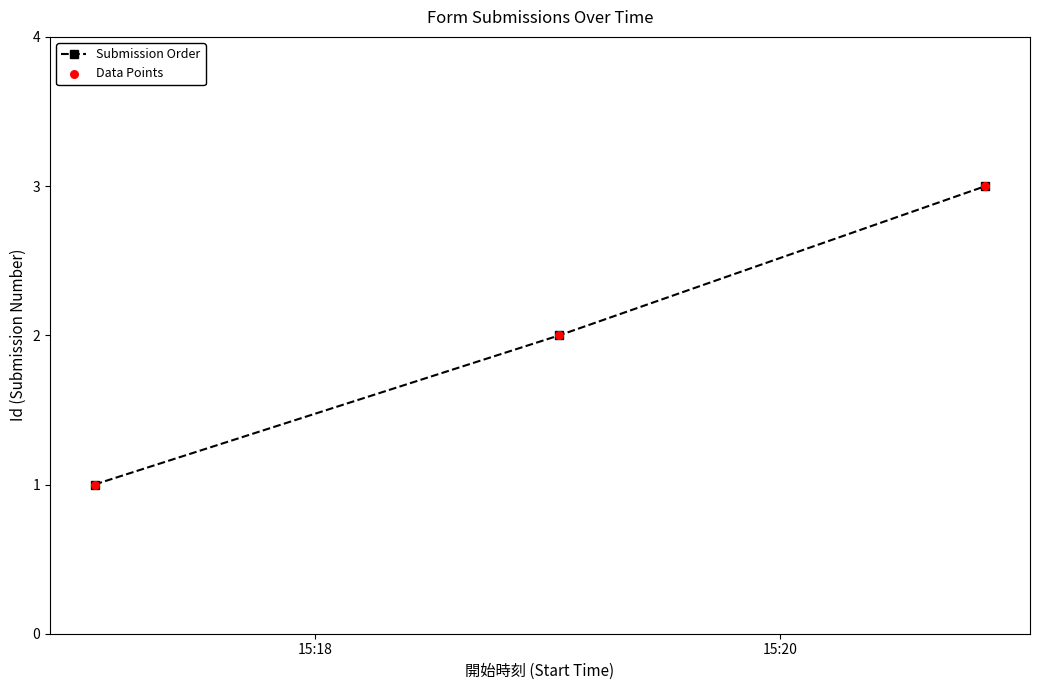

What is the maximum value shown in the chart?

3